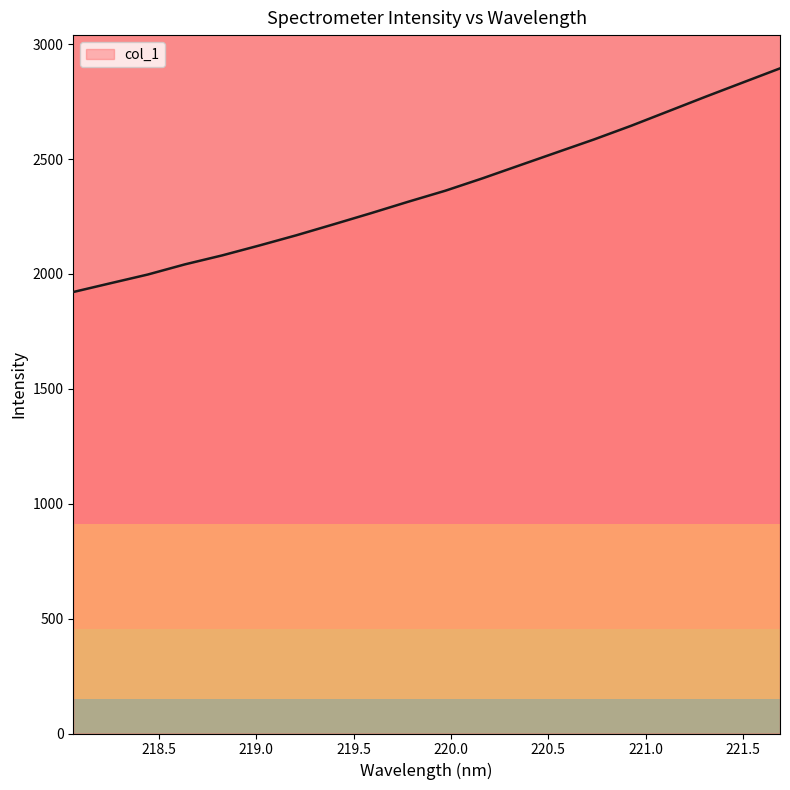

What is the maximum value shown in the chart?

2894.5